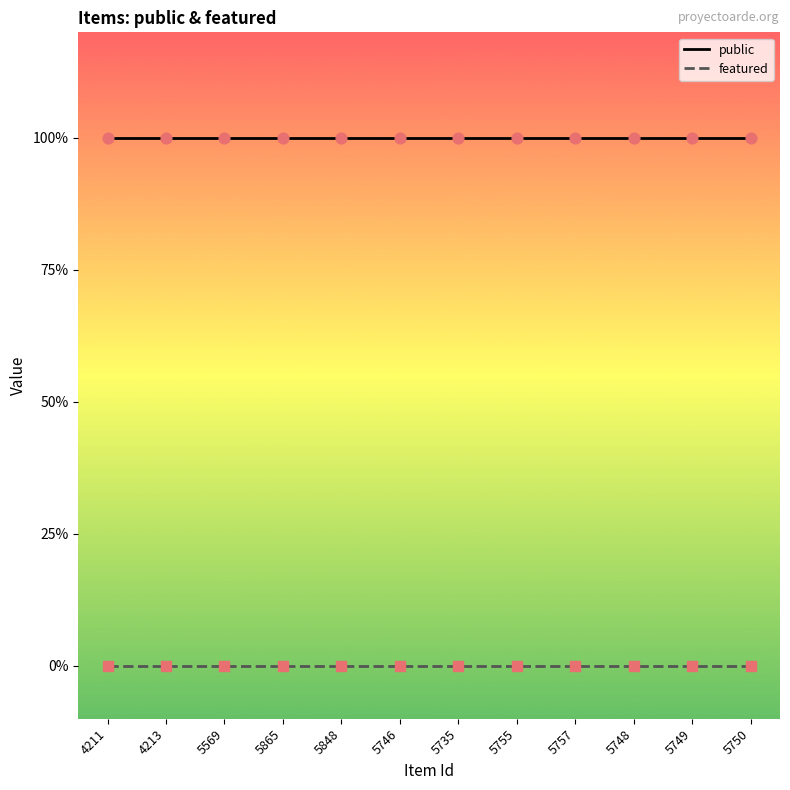

Is the value of public at 4211 greater than the value of featured at 5755?

Yes